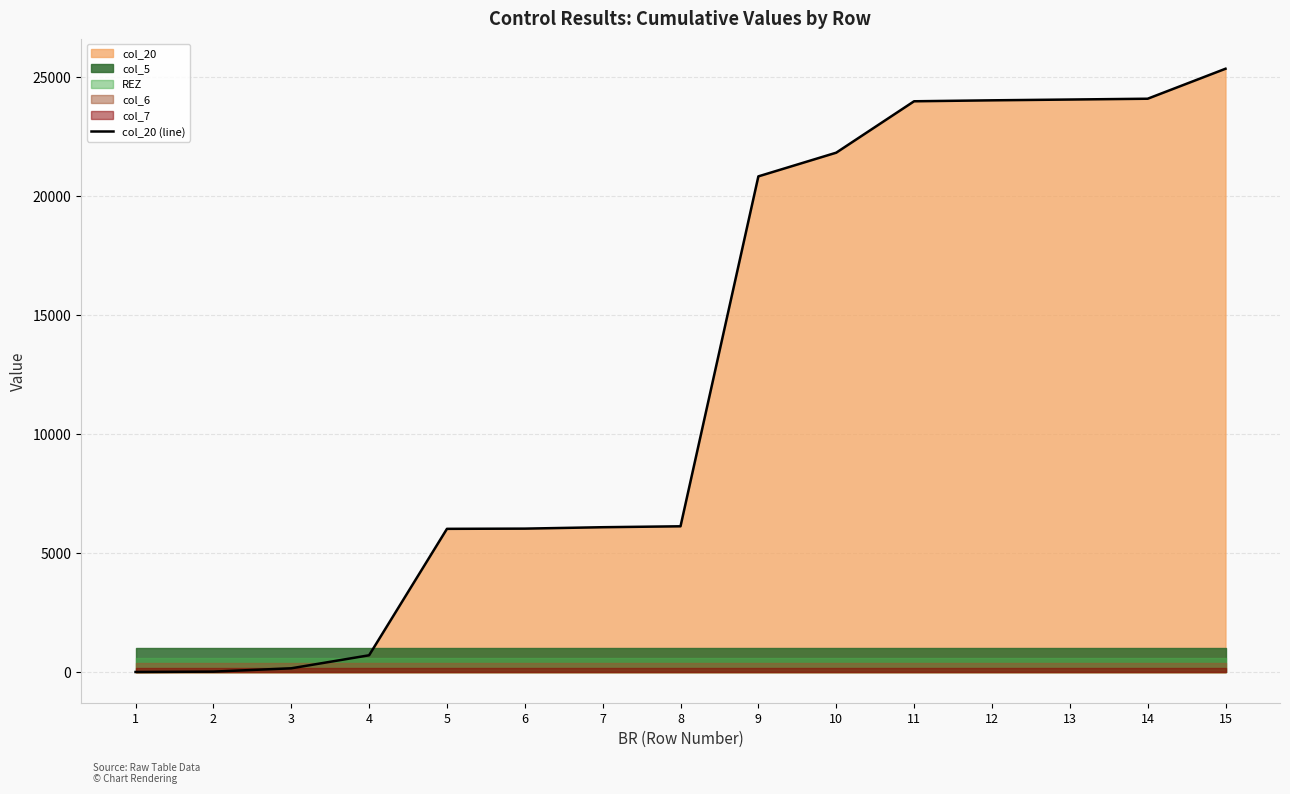

How many data points are above 6138?

7